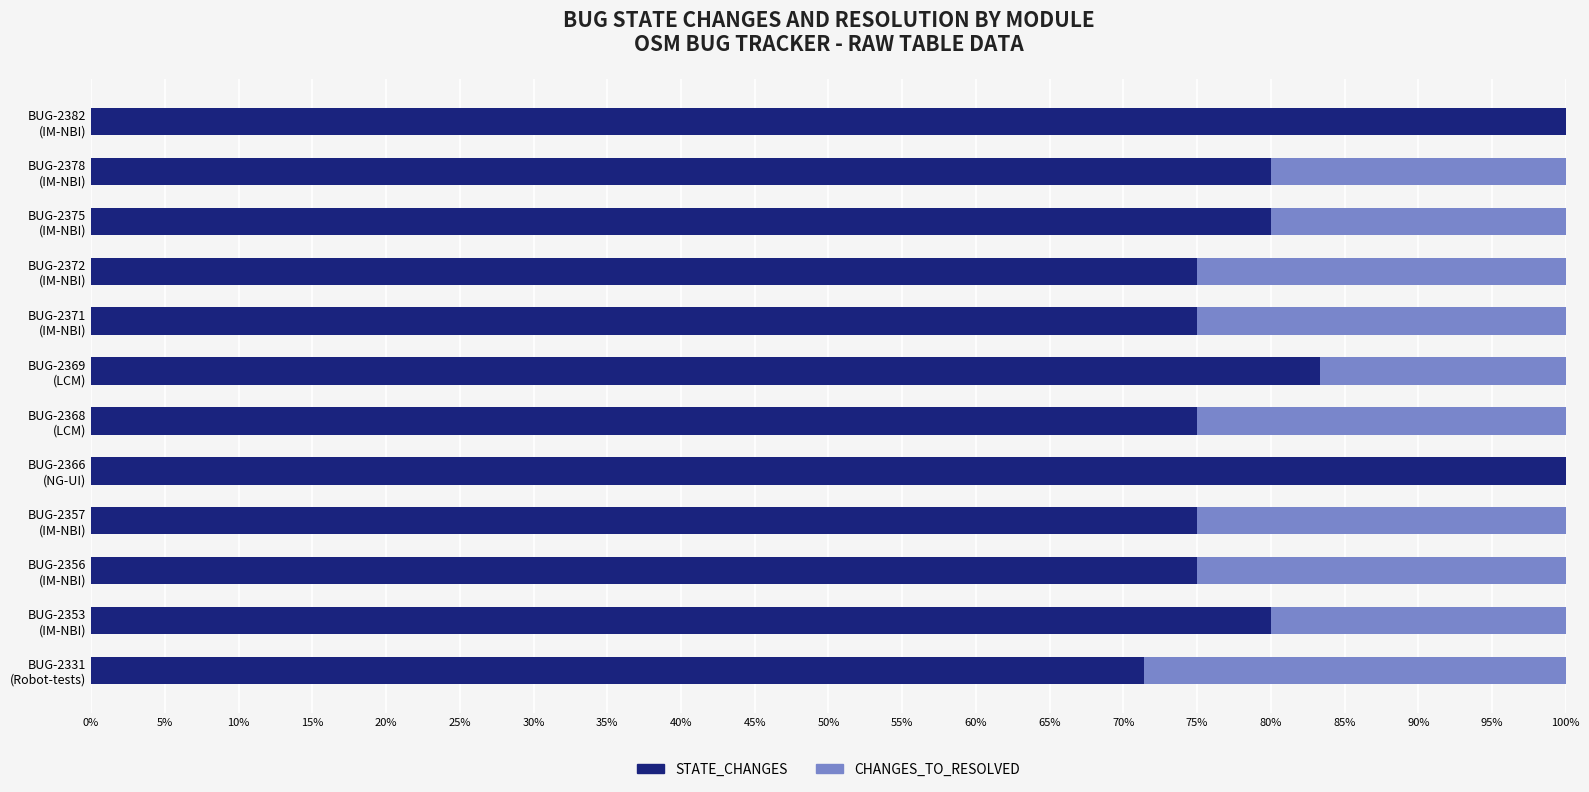

What is the highest value of the STATE_CHANGES series?

100.0